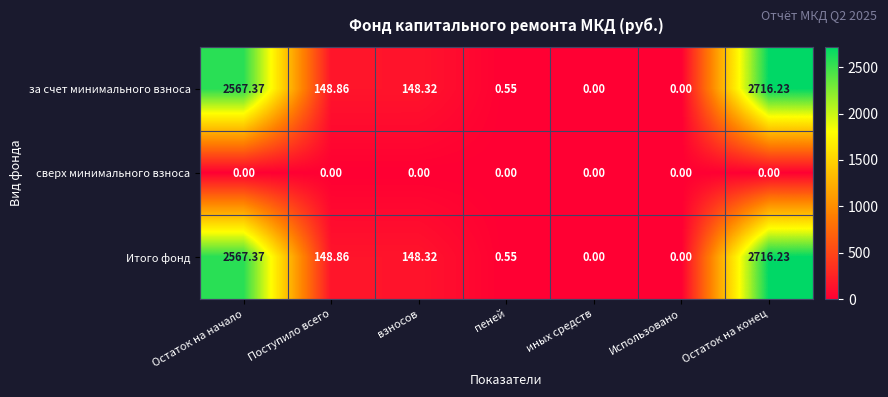

Which label corresponds to the largest value in the chart?

Остаток на конец